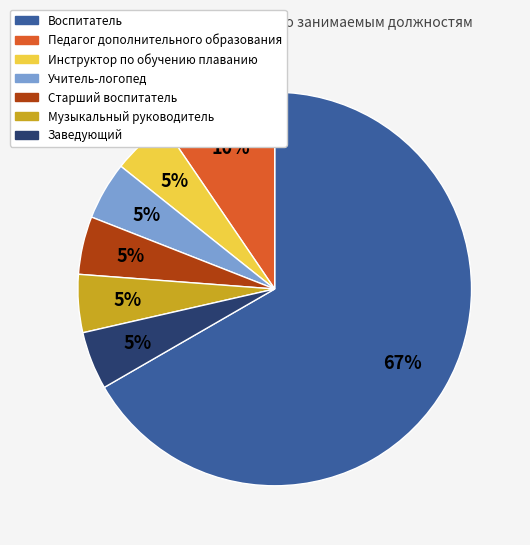

How many slices are in this pie chart?

7